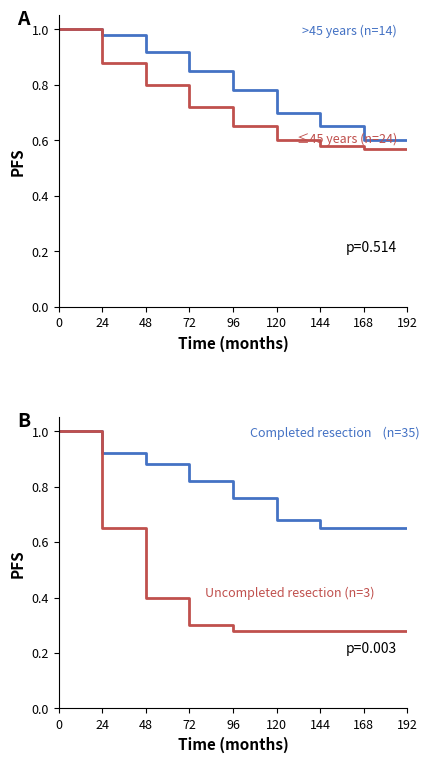

Is the value of Uncompleted resection (n=3) at 192 greater than the value of <=45 years (n=24) at 72?

No